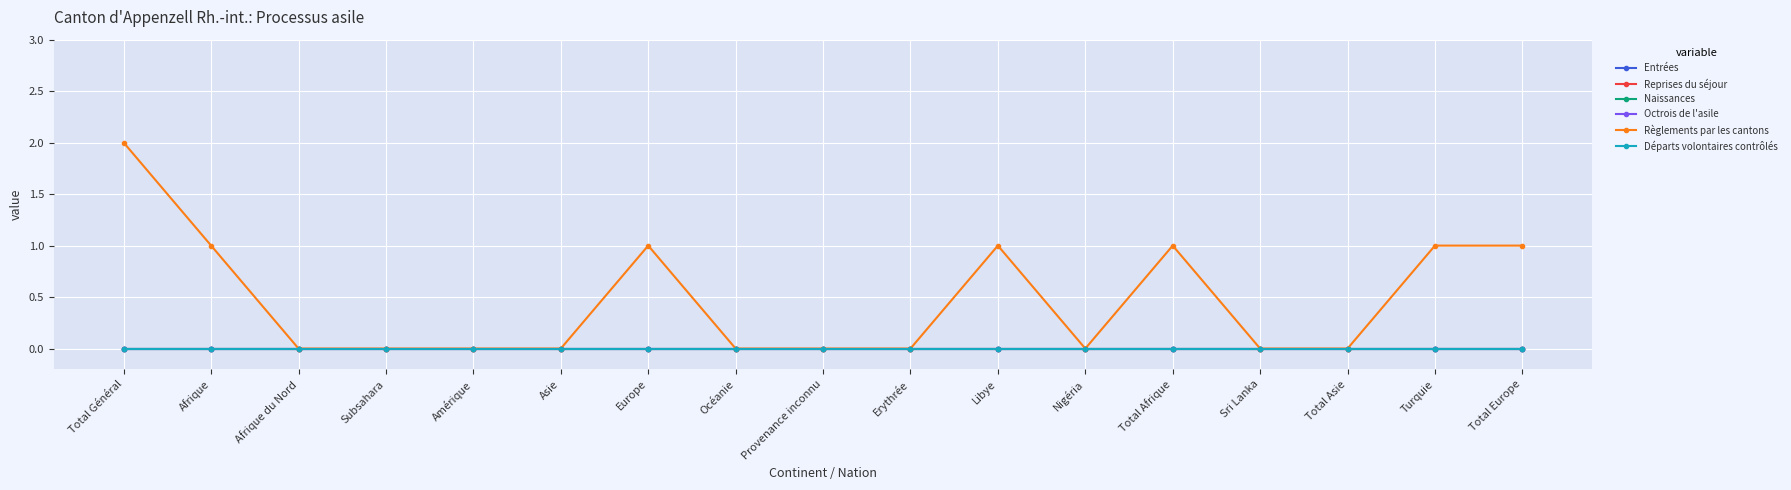

Is this an area chart (filled region under the line)?

No